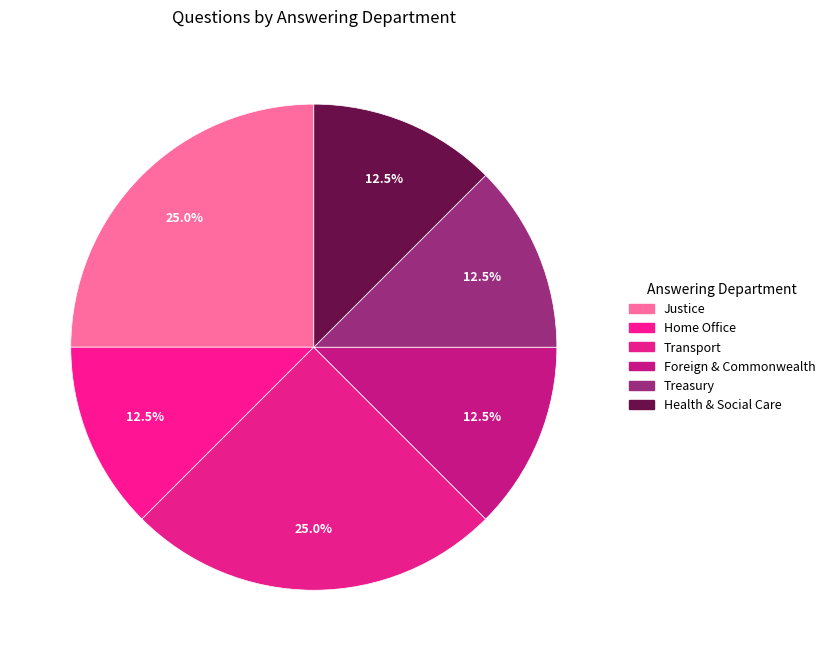

How many segments does this pie chart have?

6